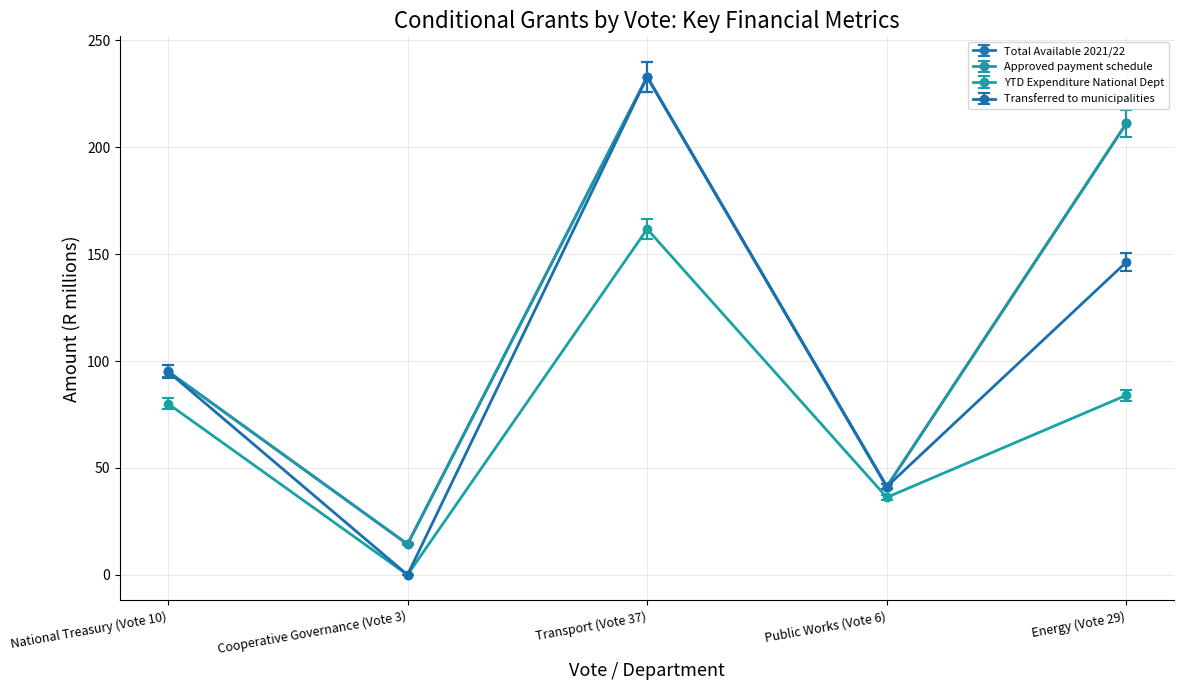

Which series has the largest total across all categories?

Total Available 2021/22